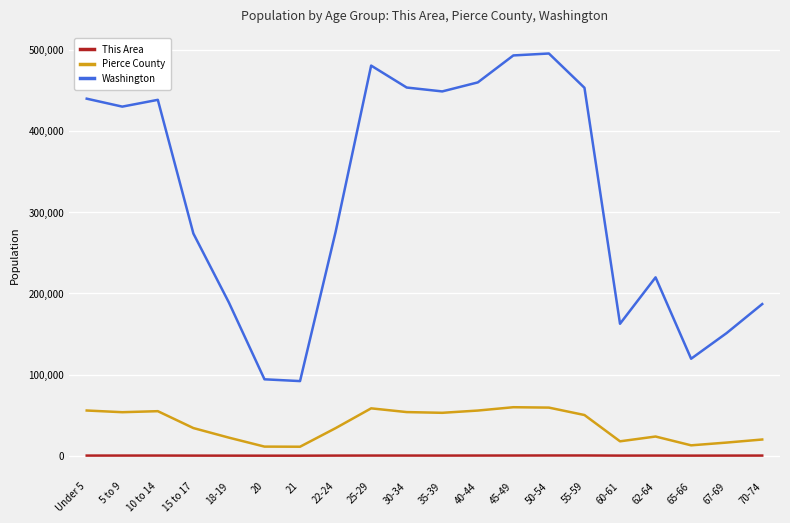

What is the minimum value for Washington?

91883